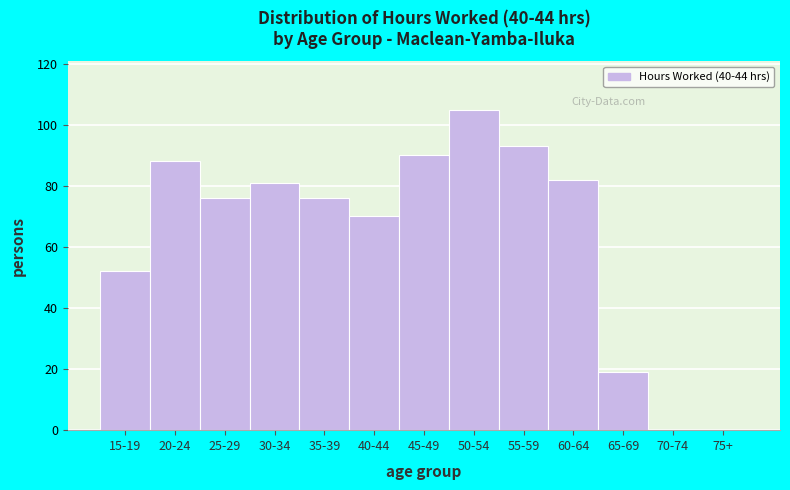

Reading left to right, transcribe all the data shown in this chart.

15-19=52	20-24=88	25-29=76	30-34=81	35-39=76	40-44=70	45-49=90	50-54=105	55-59=93	60-64=82	65-69=19	70-74=0	75+=0